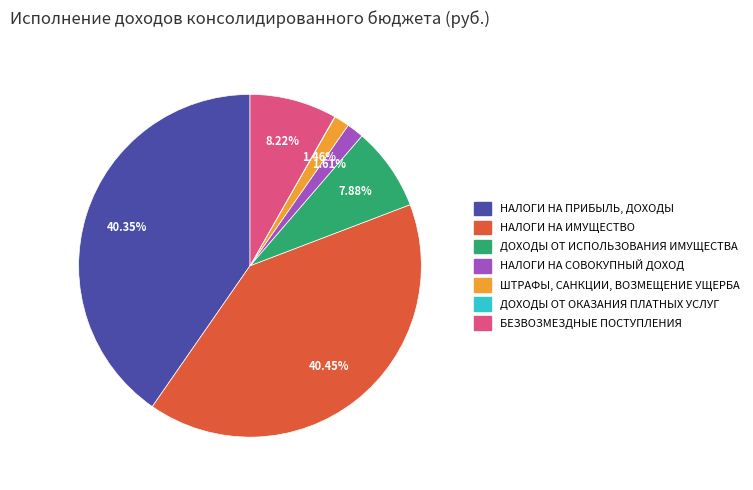

Does ДОХОДЫ ОТ ИСПОЛЬЗОВАНИЯ ИМУЩЕСТВА represent more than half of the total?

No